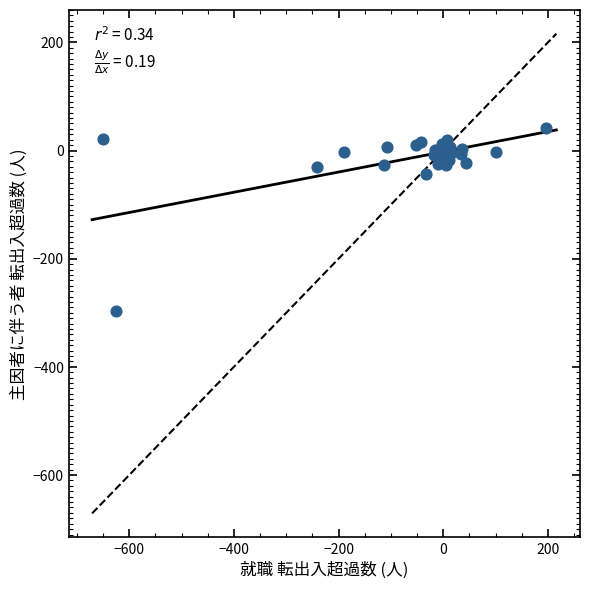

What Y value in the scatter plot is closest to -128?

-44